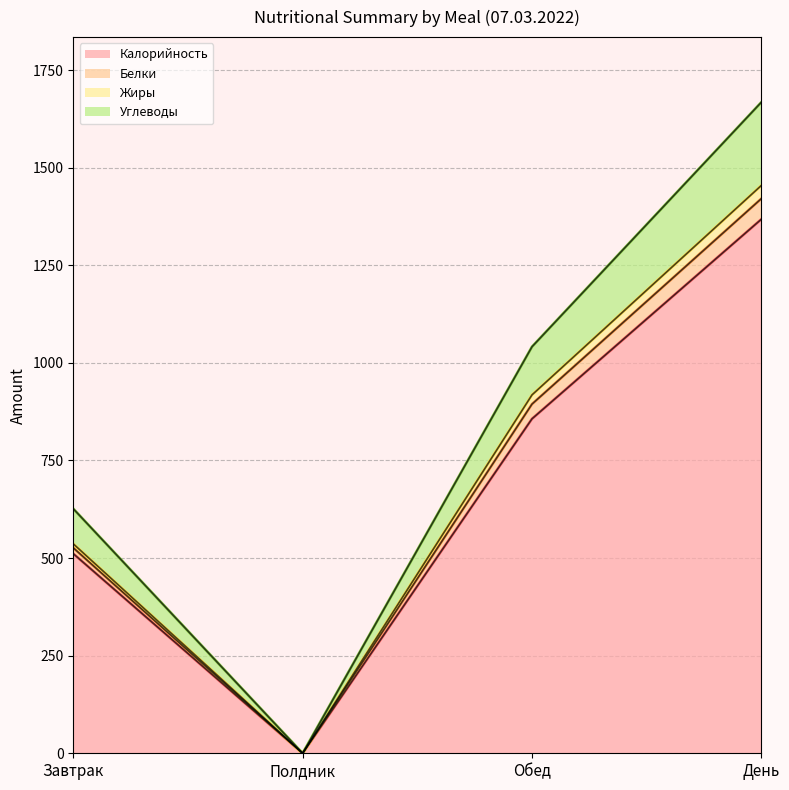

At which label does Калорийность reach its peak?

День